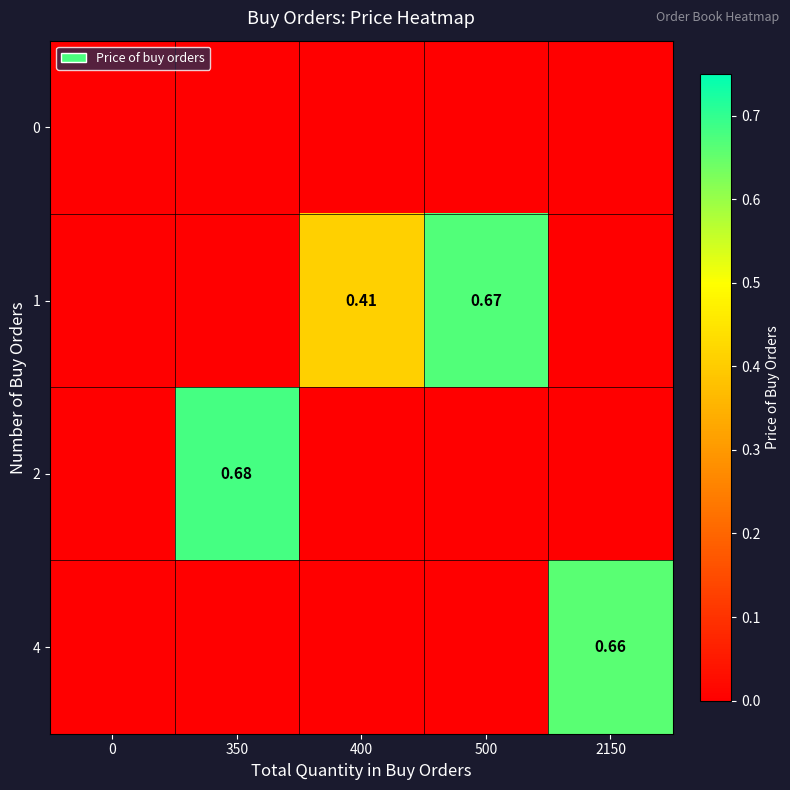

Which label corresponds to the largest value in the chart?

350